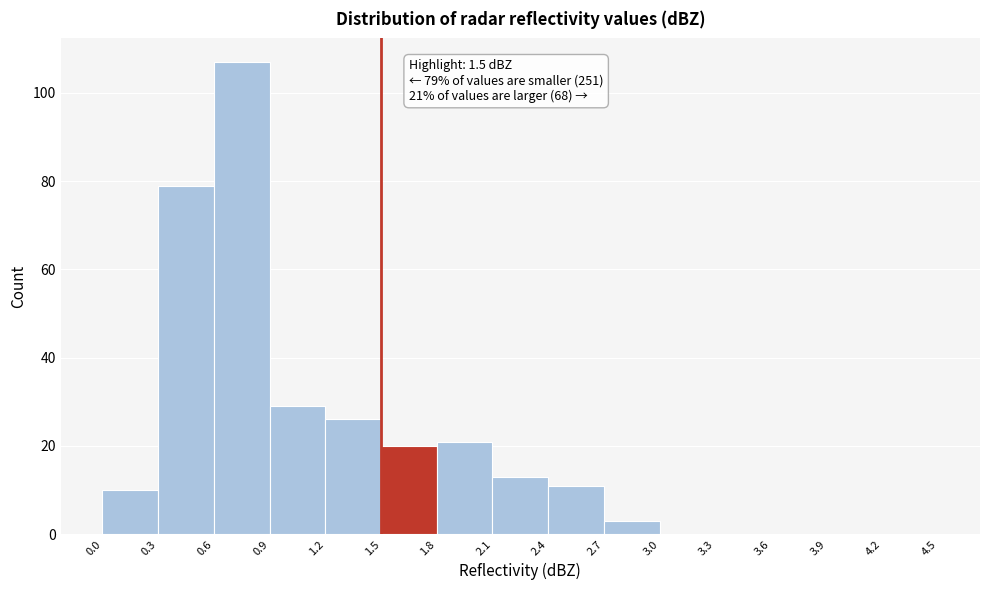

Which range on the x-axis has the tallest bar?

0.6 to 0.9